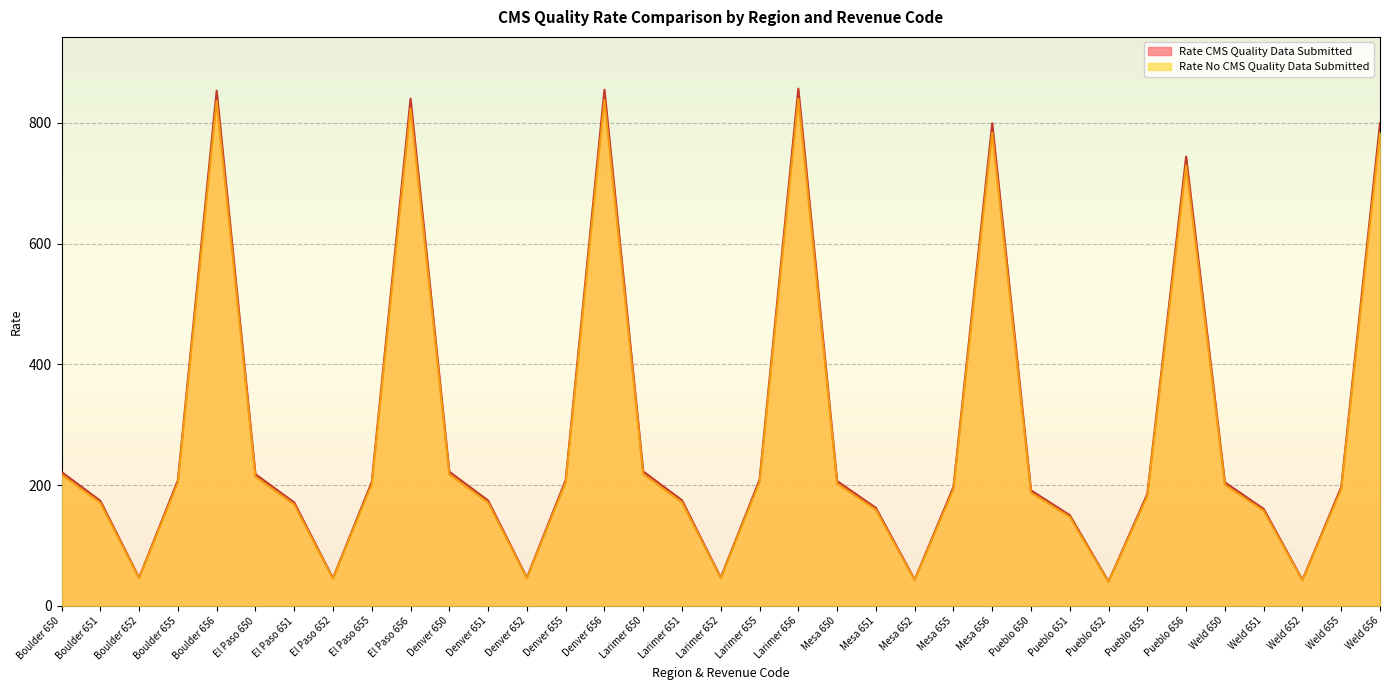

What is the maximum value shown in the chart?

856.4